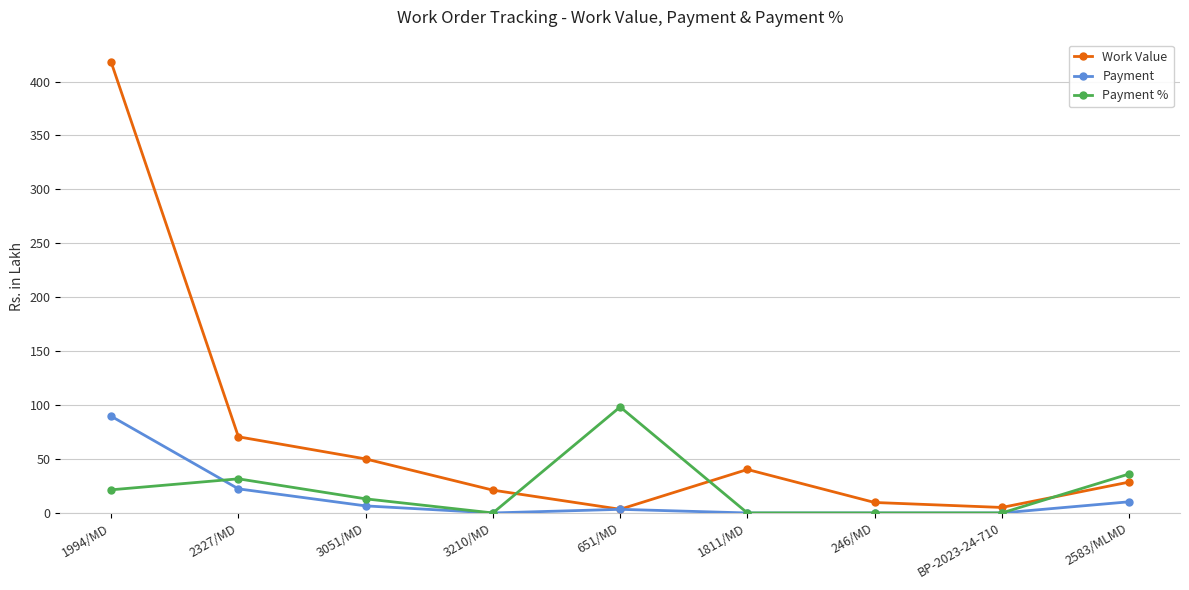

How many data points in Payment % are less than 13?

4